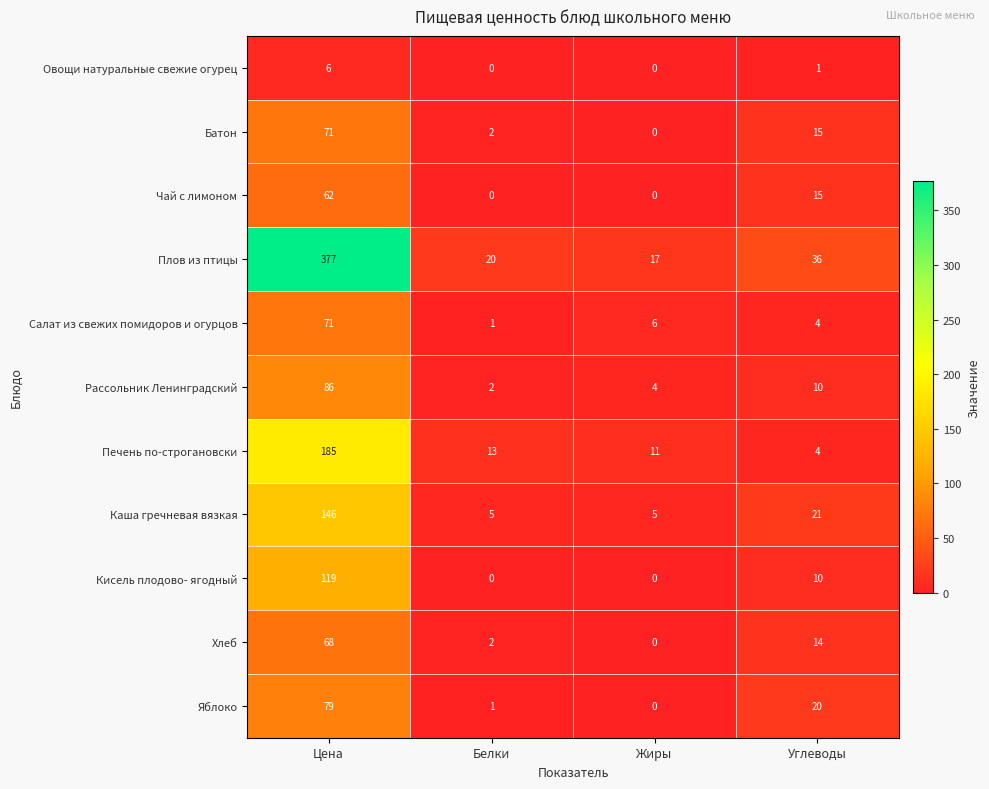

Which label corresponds to the largest value in the chart?

Цена